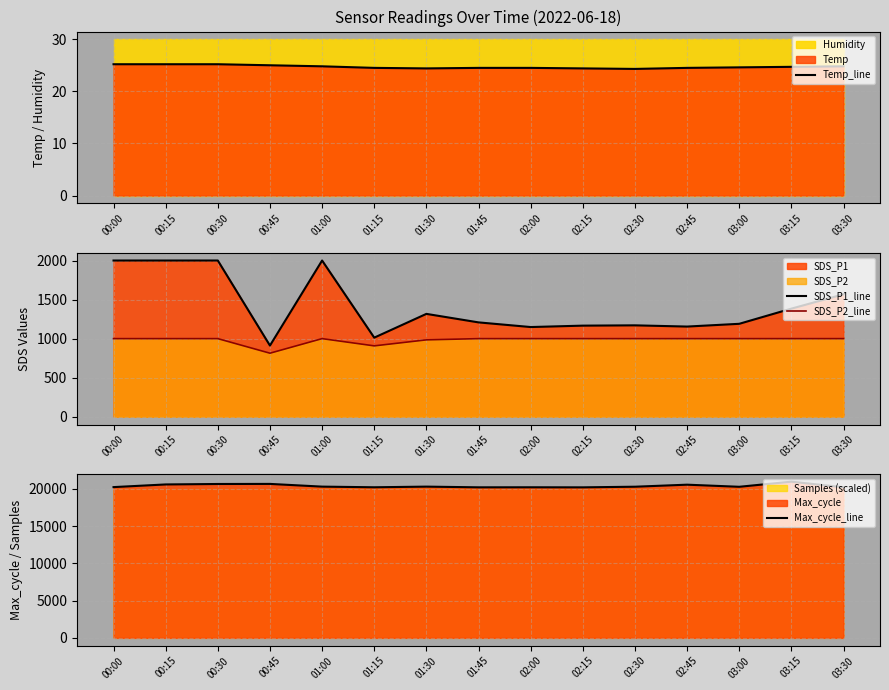

Rank the categories by Max_cycle_line value from highest to lowest.

03:15, 00:45, 00:30, 00:15, 02:45, 01:00, 01:30, 02:30, 03:00, 00:00, 01:15, 02:00, 03:30, 01:45, 02:15